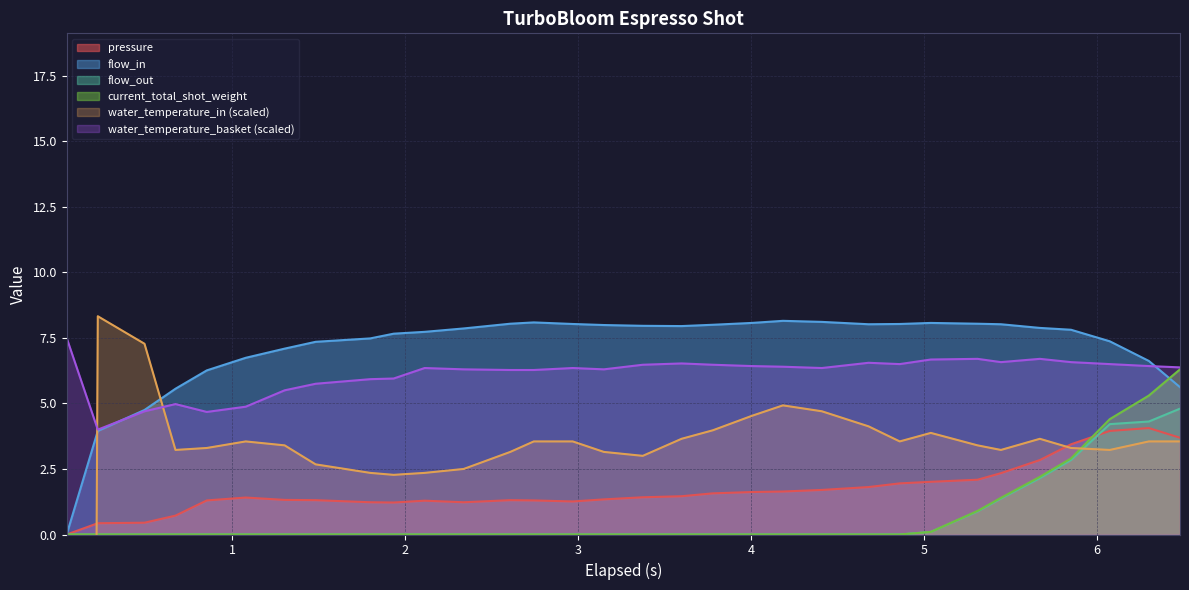

What is the minimum value for water_temperature_basket (scaled)?

4.0